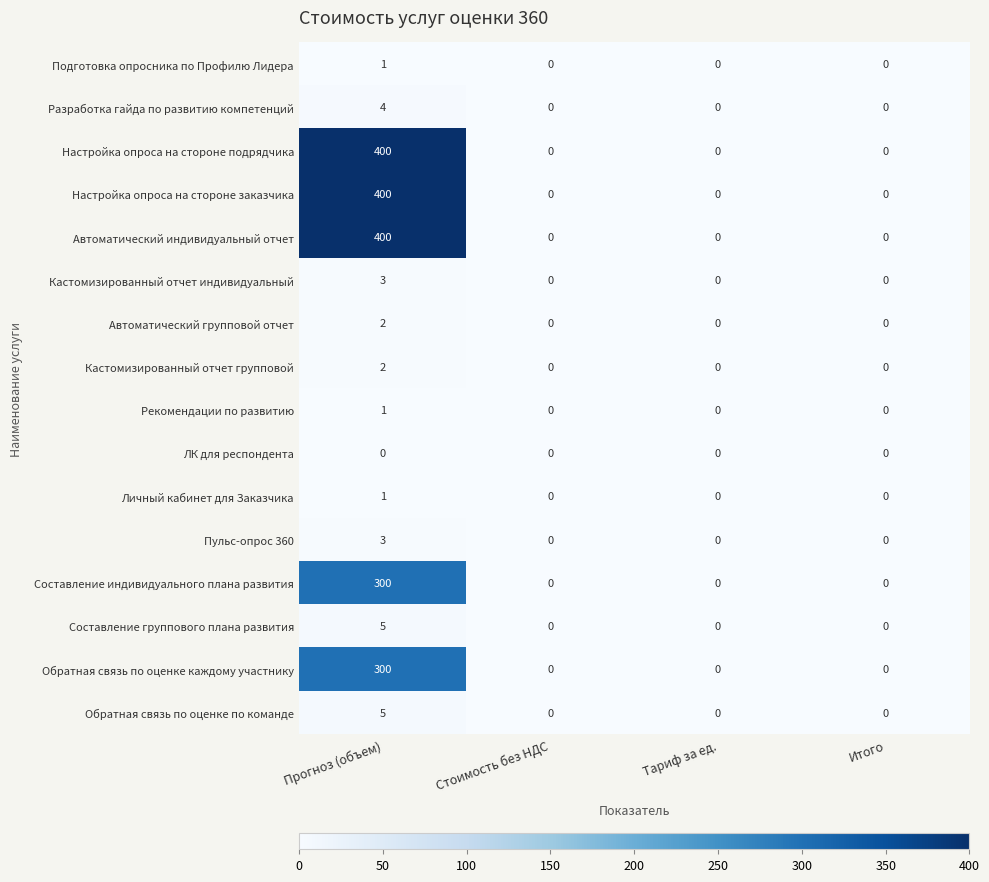

At which category does the chart reach its peak across all series?

Прогноз (объем)